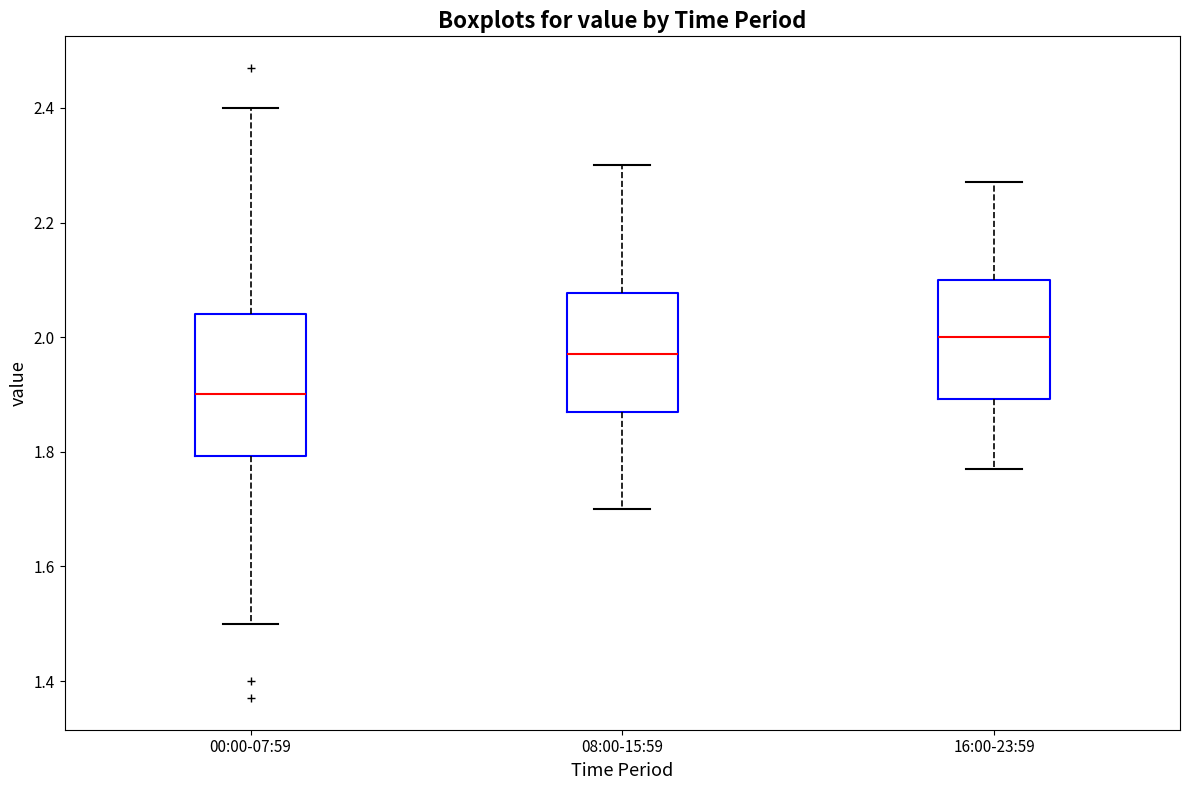

Reading left to right, read every box against the y-axis: the position of its median line, the range the box covers, and the ends of its whiskers. The values are not printed on the chart, so give them approximately, as read against the axis.

00:00-07:59: median 1.90, box 1.80 to 2.04, whiskers 1.50 to 2.40
08:00-15:59: median 1.98, box 1.88 to 2.08, whiskers 1.70 to 2.30
16:00-23:59: median 2.00, box 1.90 to 2.10, whiskers 1.78 to 2.28